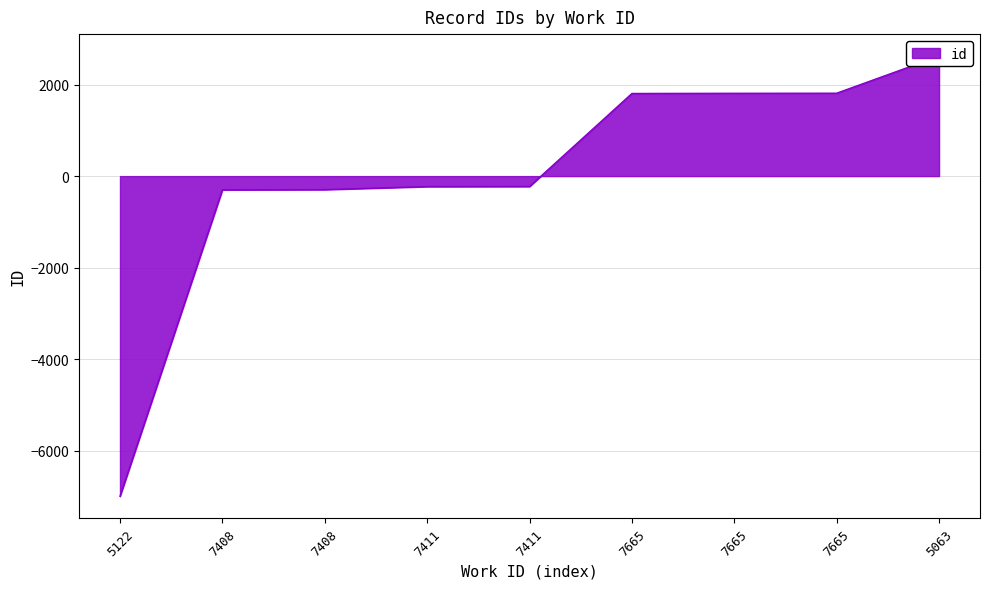

What is the label of the 8th point from the left?

7665